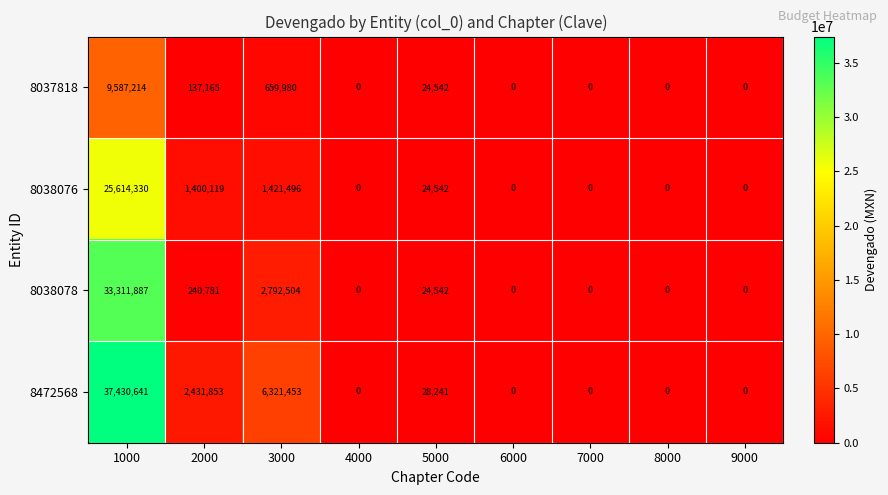

Which label corresponds to the largest value in the chart?

1000